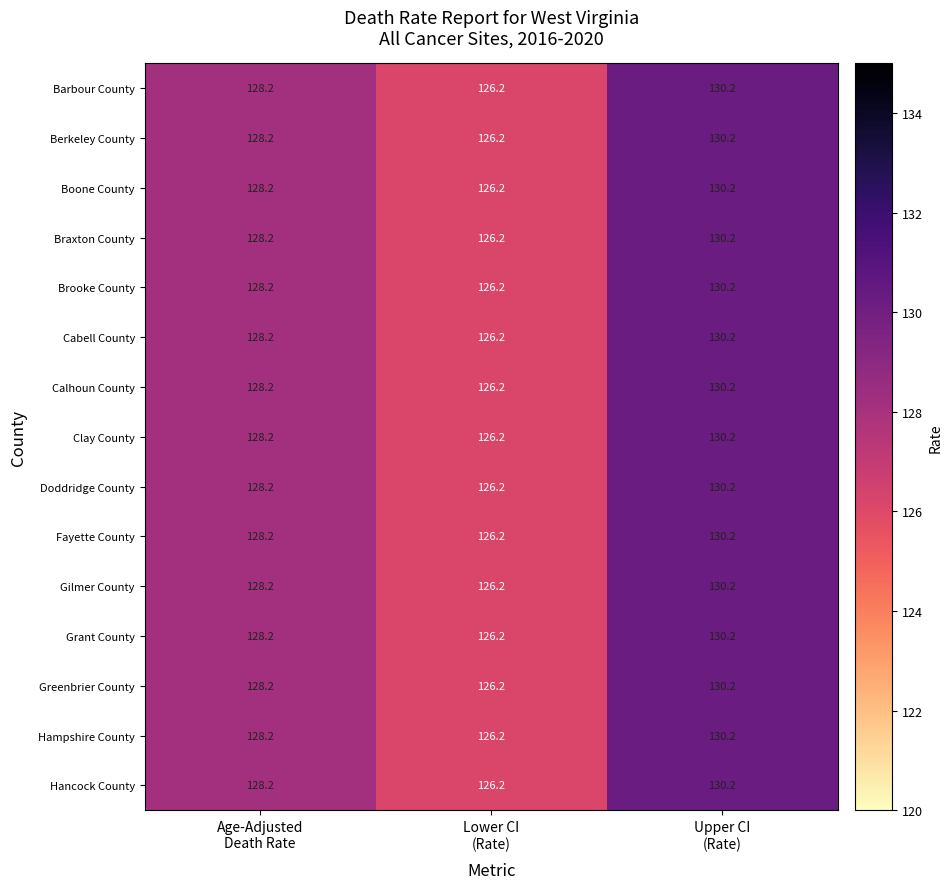

What is the difference between the maximum and minimum values in the Doddridge County series?

4.0